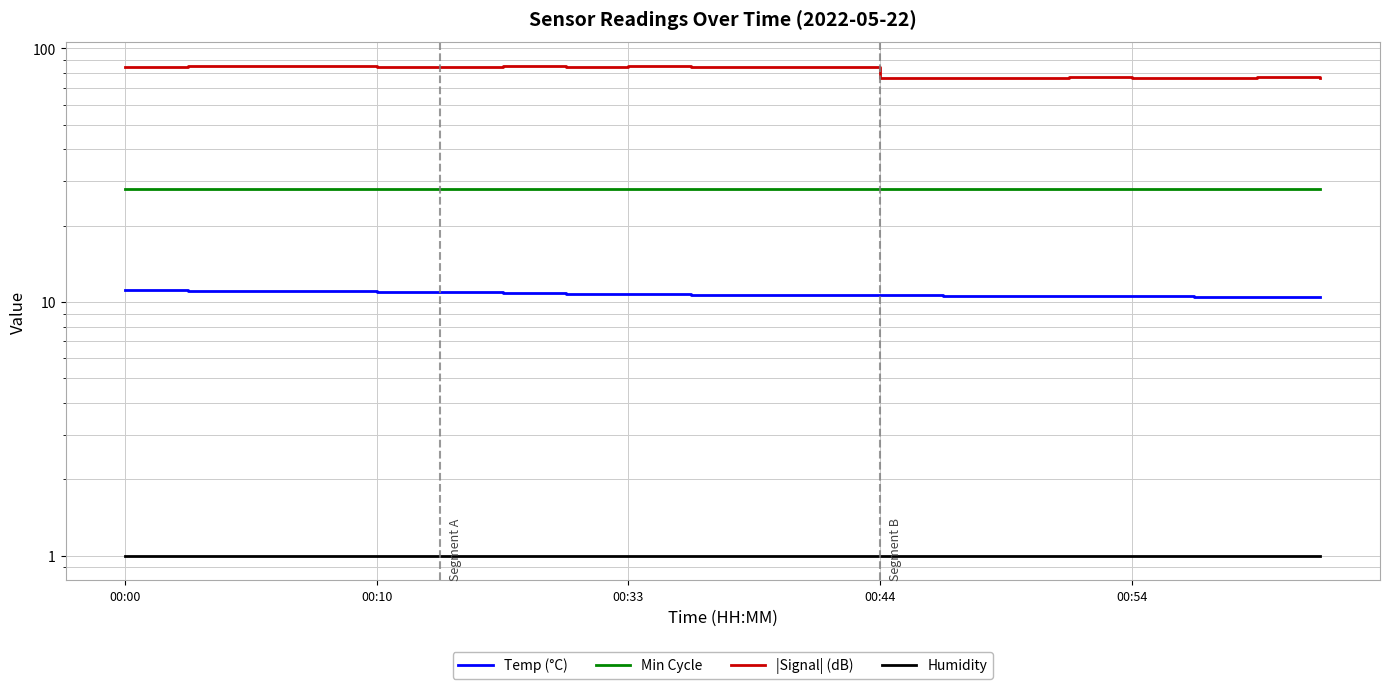

What are all the series names shown in the legend?

Temp (°C), Min Cycle, |Signal| (dB), Humidity